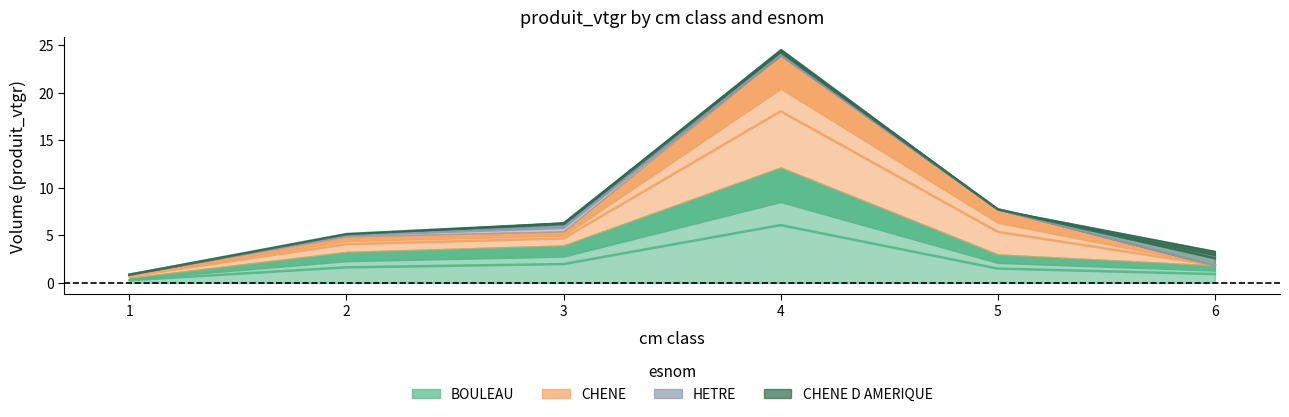

What is the value of the CHENE point at the 4th from the left?

23.9